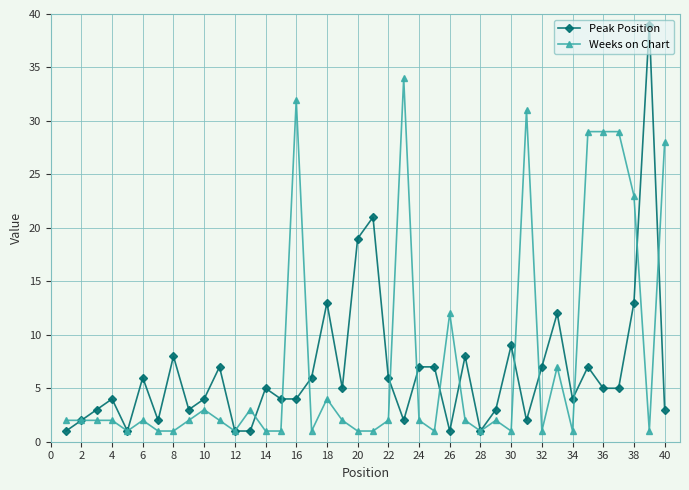

Which series has the widest spread of values?

Peak Position